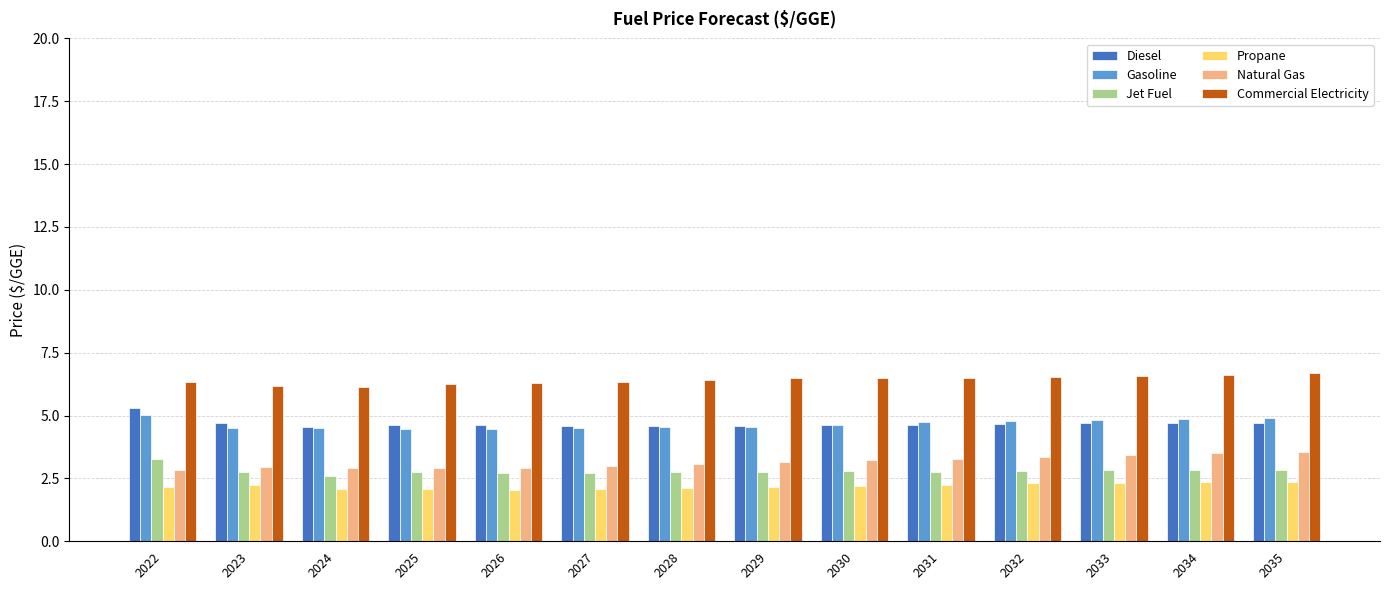

Are the bars horizontal?

No